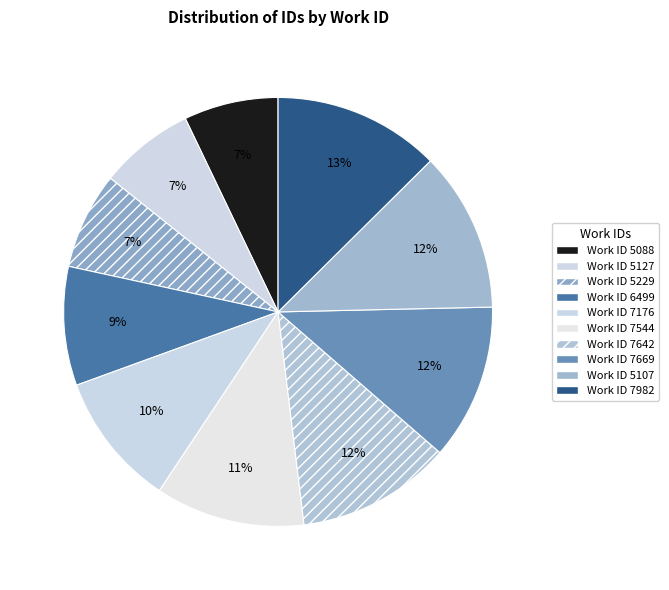

Count the number of slices in the pie.

10